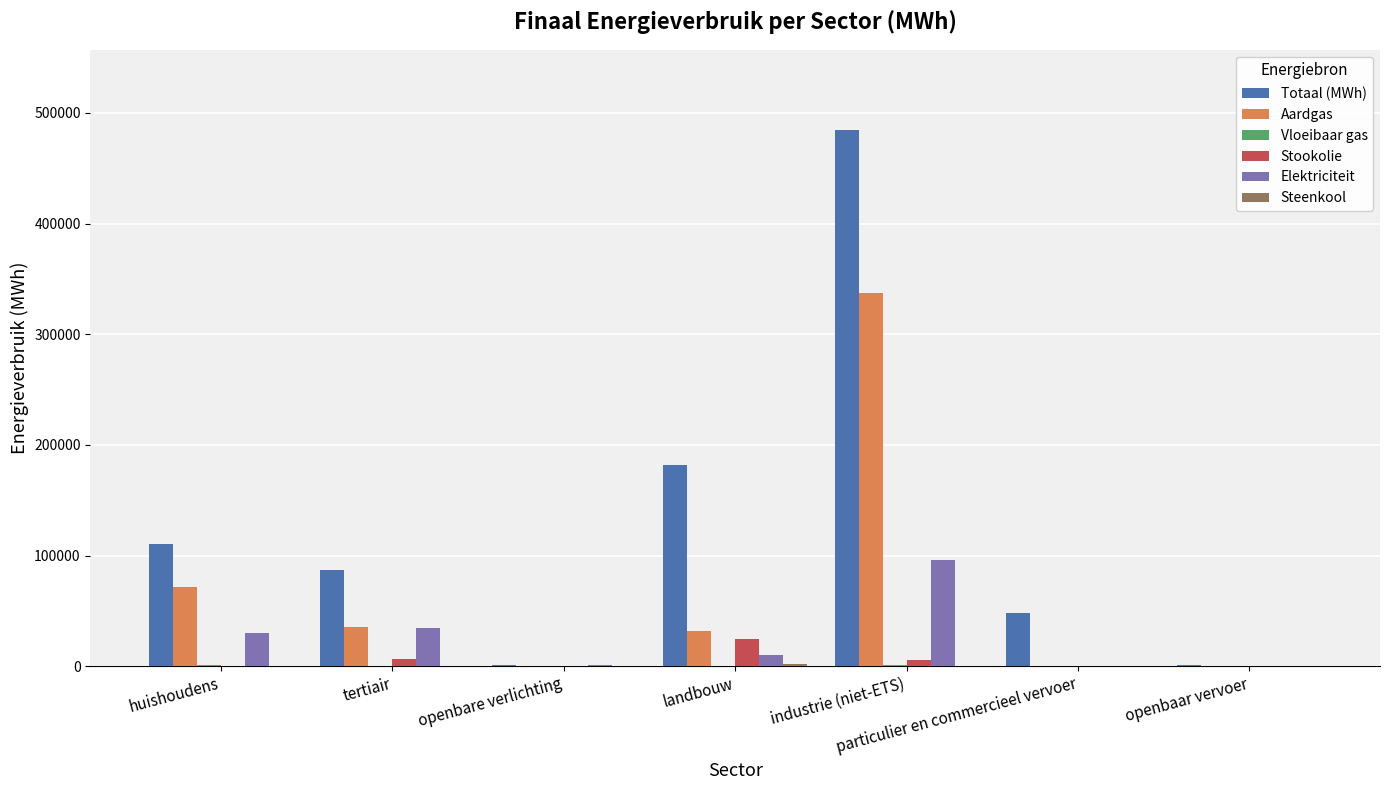

What is the maximum value shown in the chart?

484465.9